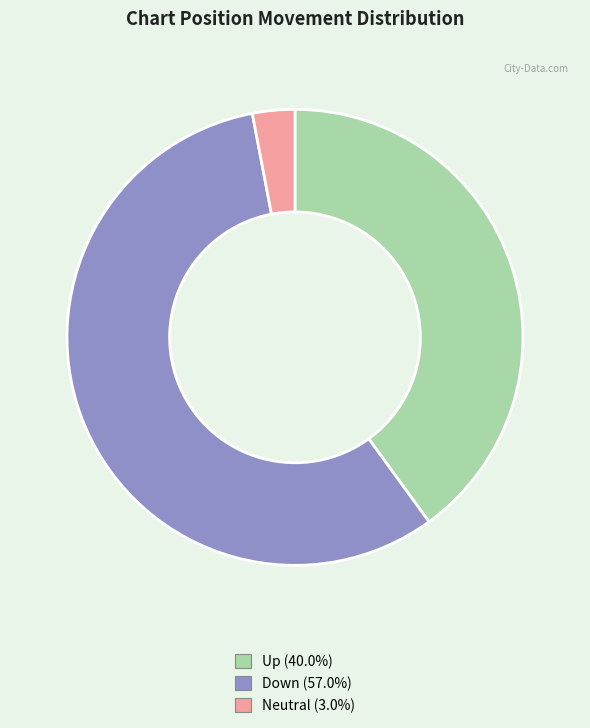

Is the sum of Up (40.0%) and Neutral (3.0%) greater than half?

No